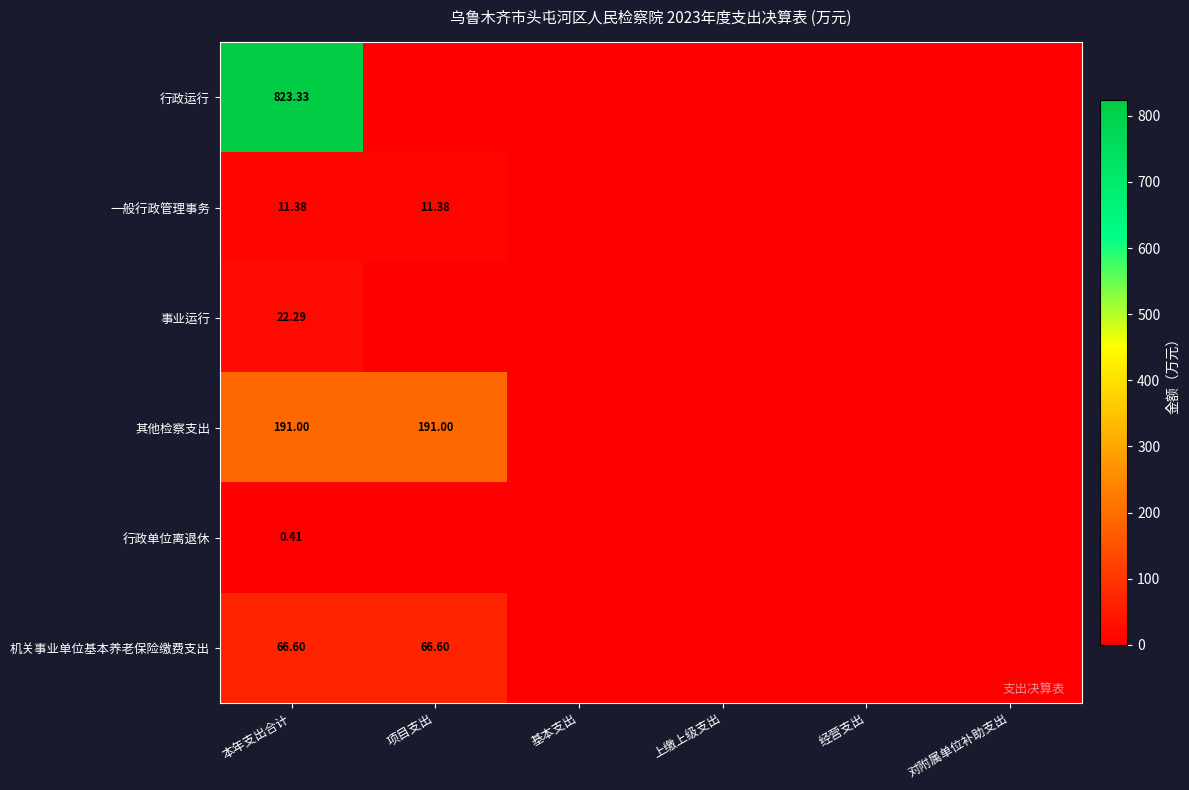

Which series changed the most between 本年支出合计 and 上缴上级支出?

行政运行